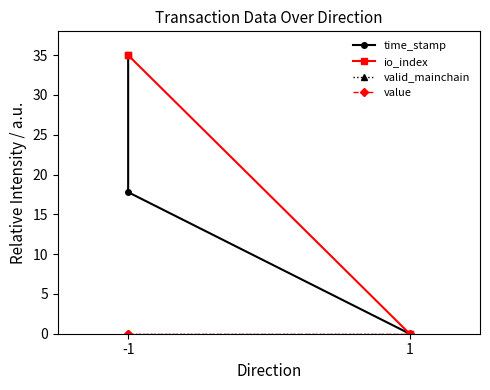

True or false: valid_mainchain has a value of 0.0 at -1.

True